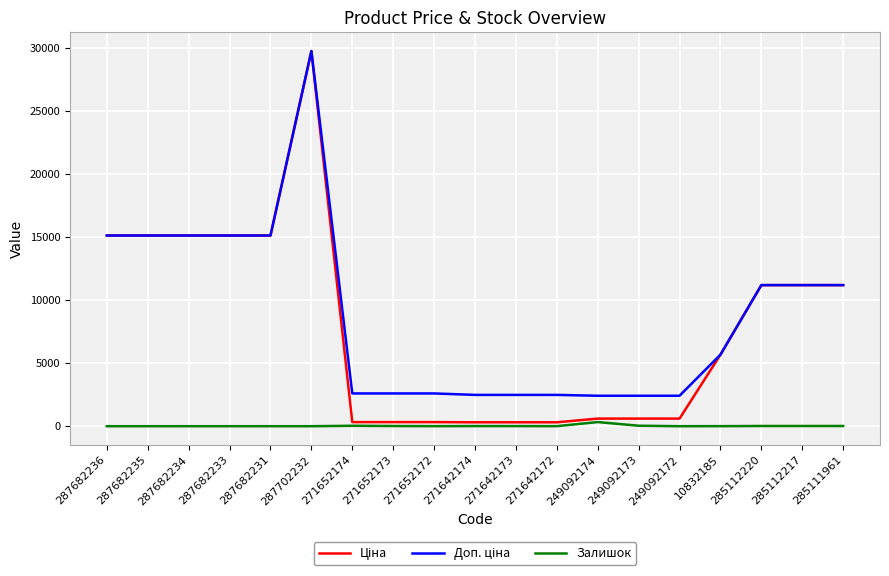

At which category is the sum across all series the highest?

287702232